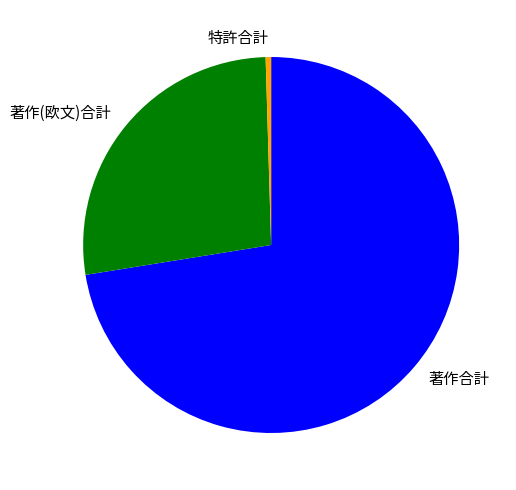

Do 著作合計 and 著作(欧文)合計 together represent more than half of the pie?

Yes